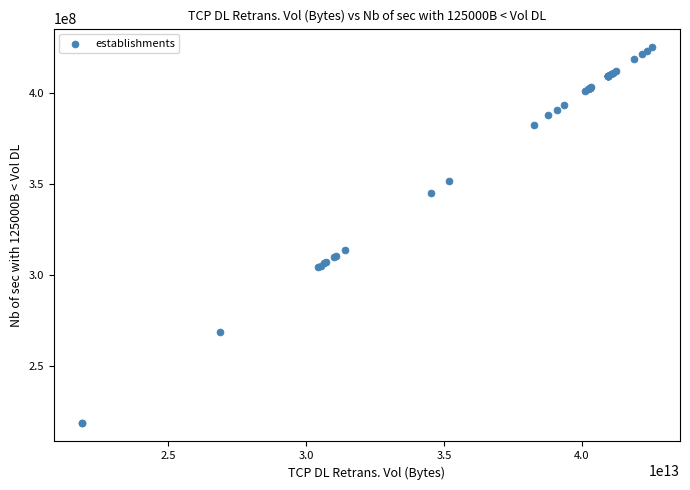

What Y value in the scatter plot is closest to 322016512?

313902553